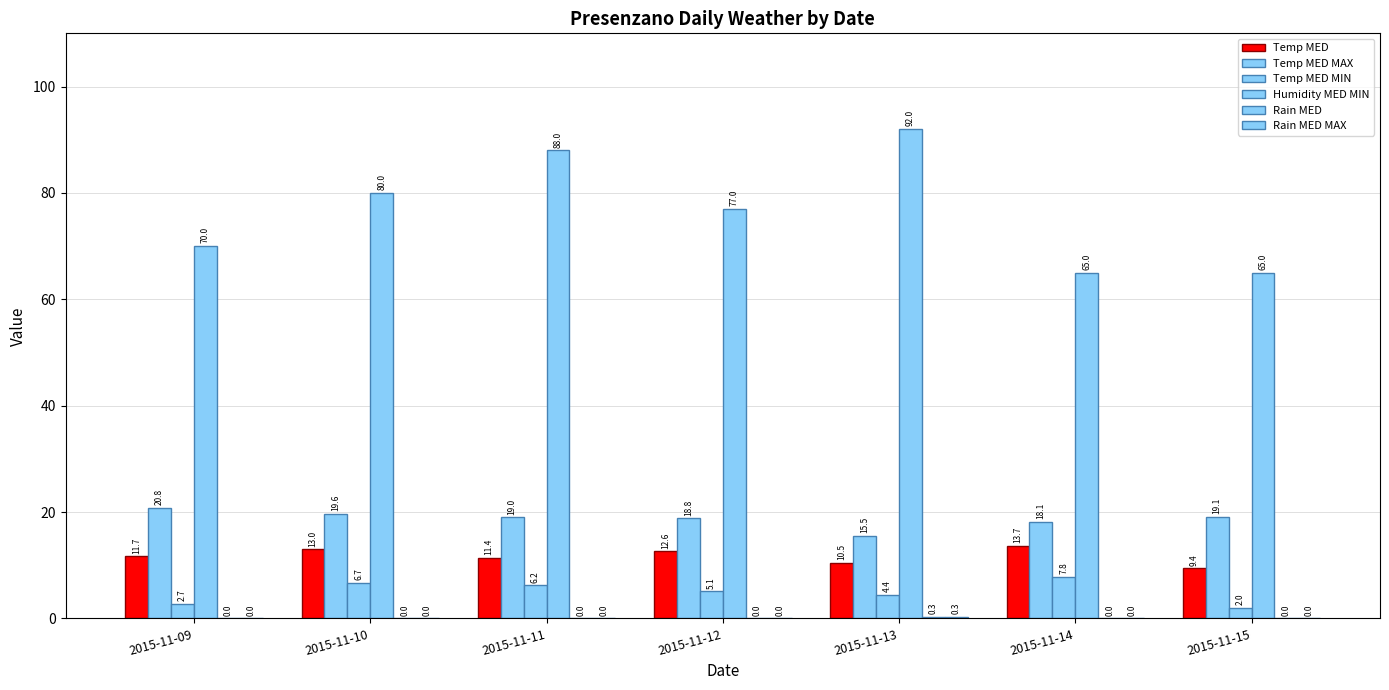

Are the bars horizontal?

No